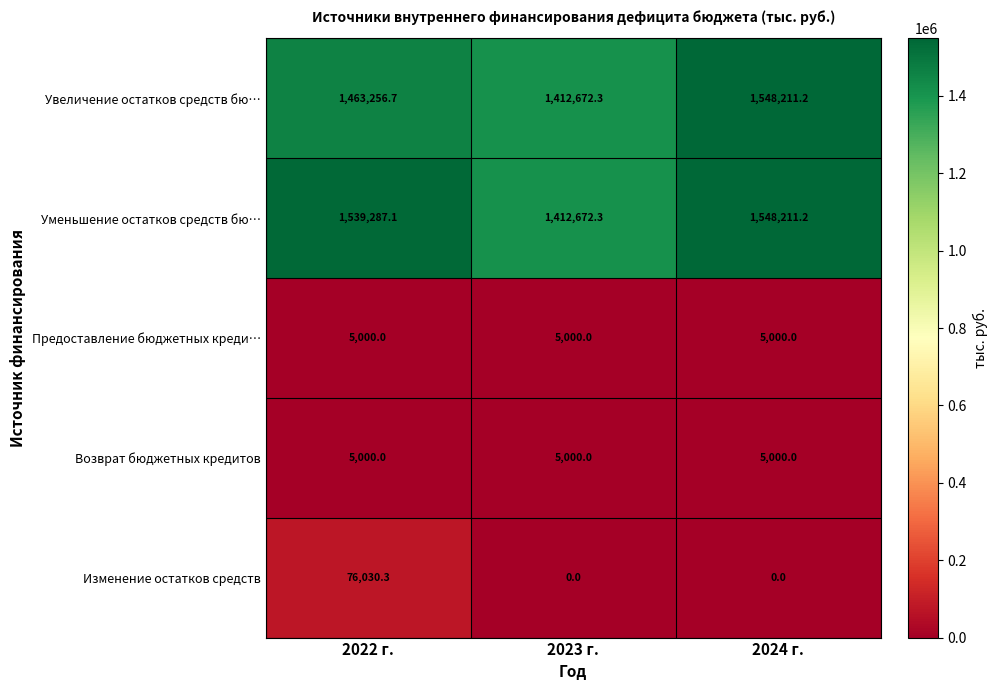

What is the difference between the highest and lowest values at 2024 г.?

1548211.2